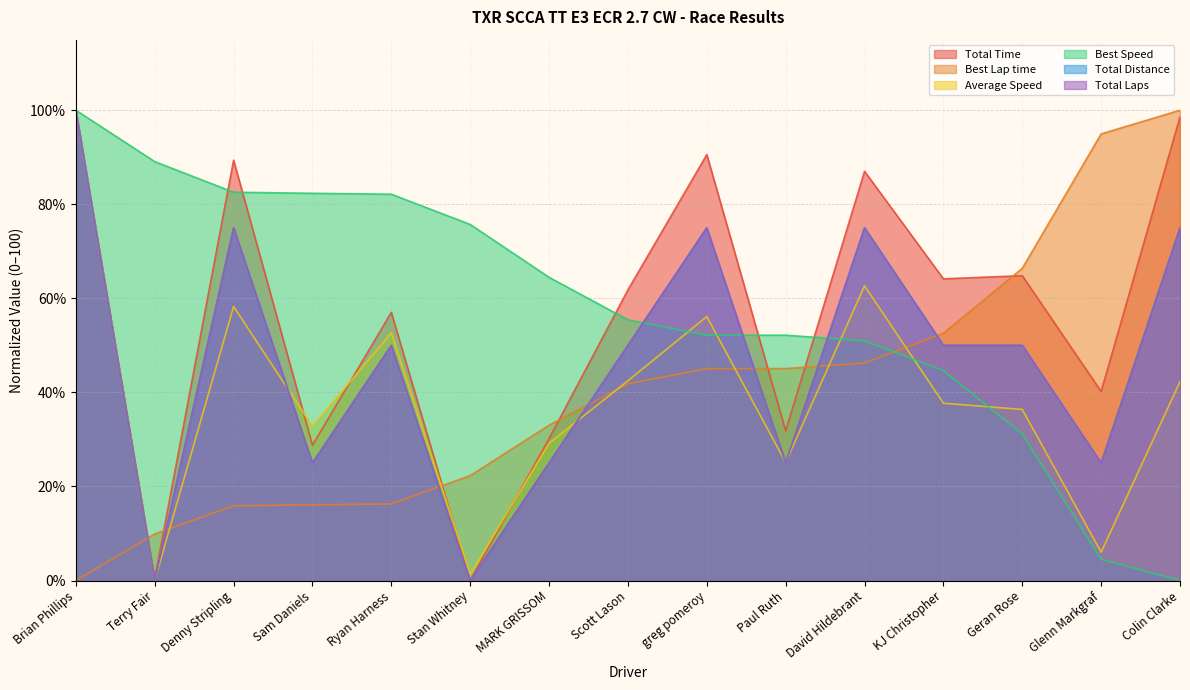

What is the label of the 12th point from the right?

Sam Daniels